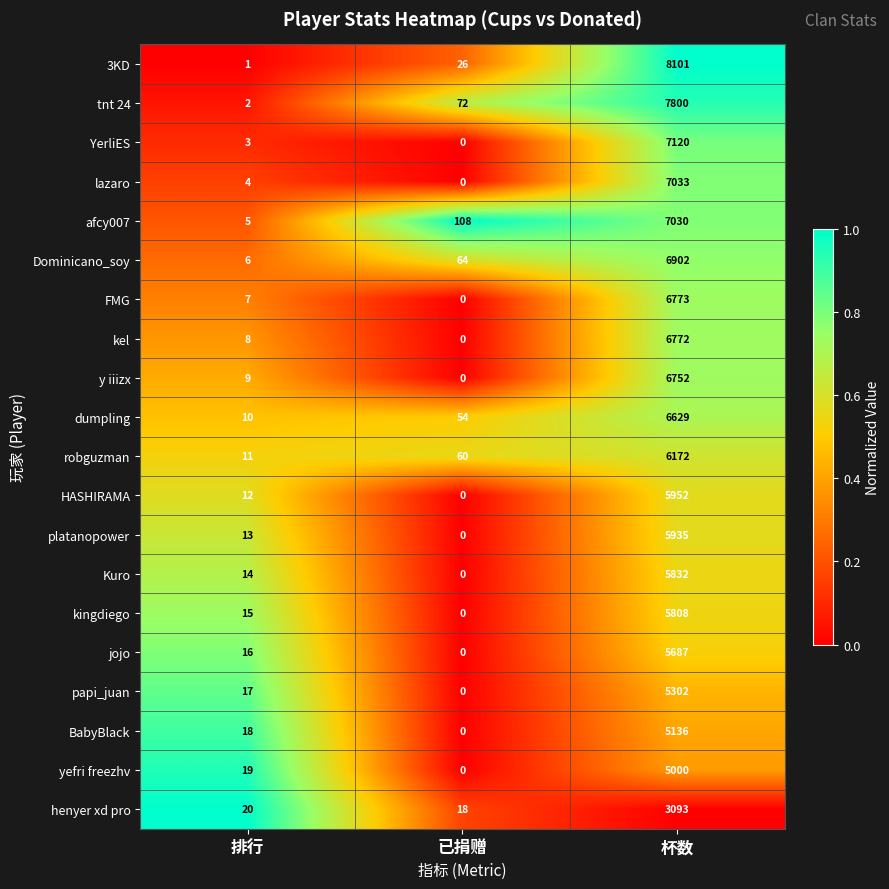

Count the number of categories in the chart.

3